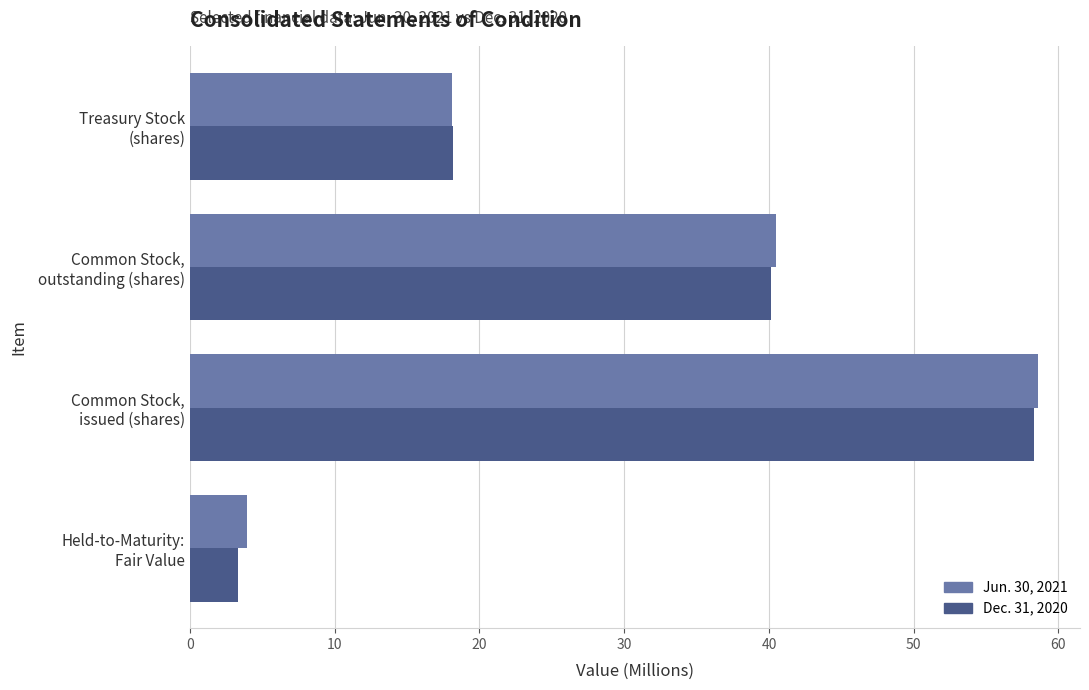

What is the sum of all Jun. 30, 2021 values?

121.1